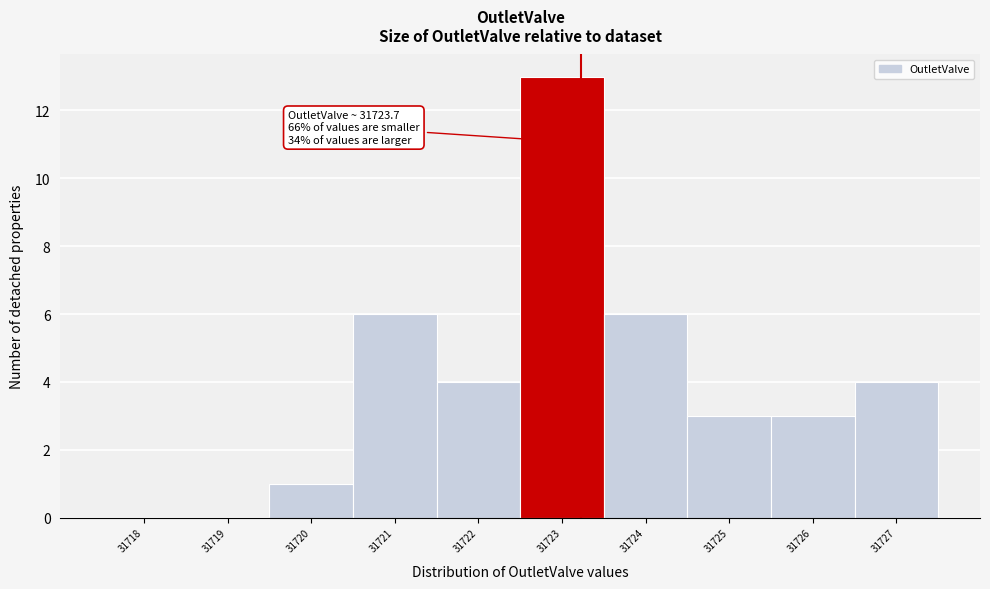

Reading right to left, what are all the values shown in this chart?

31727=4	31726=3	31725=3	31724=6	31723=13	31722=4	31721=6	31720=1	31719=0	31718=0